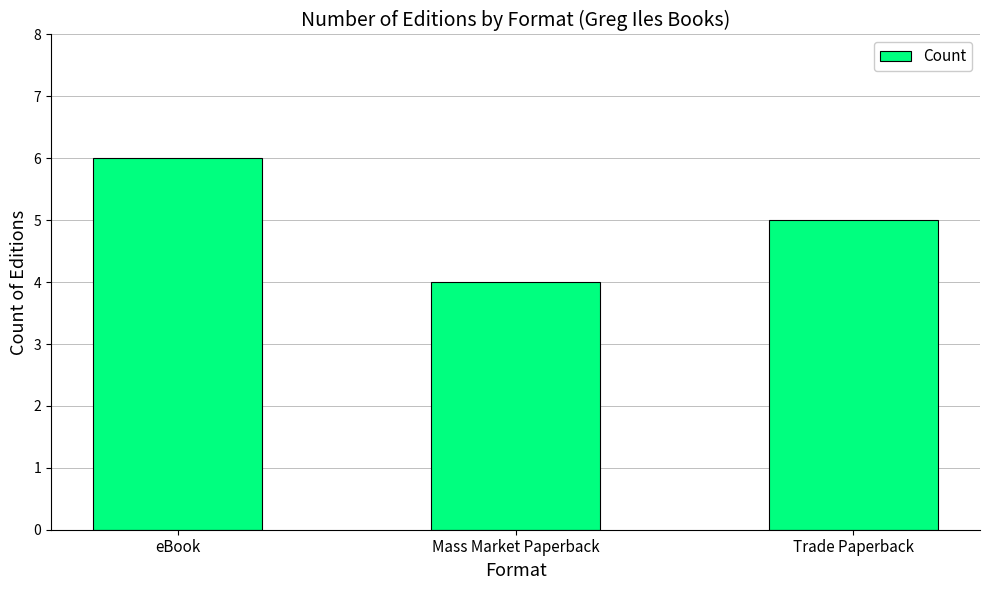

What is the minimum value shown in the chart?

4